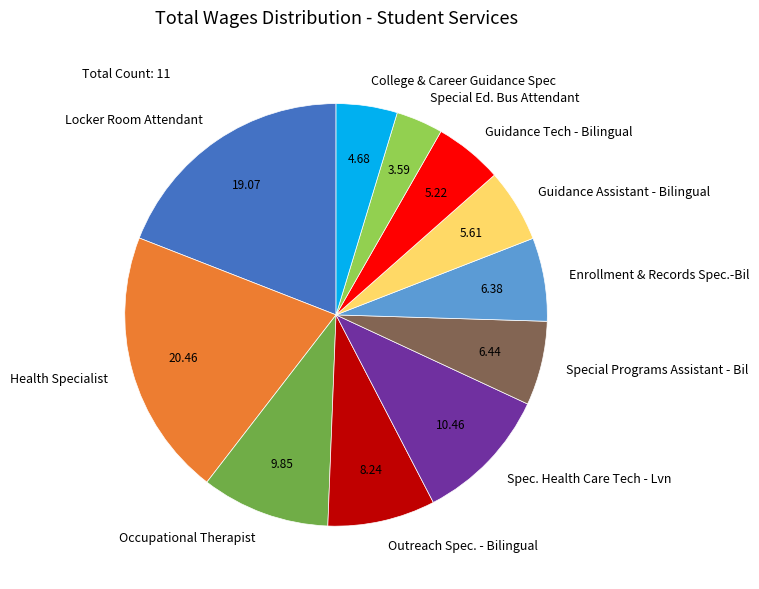

What is the ratio of the value at Occupational Therapist to the value at College & Career Guidance Spec?

2.1